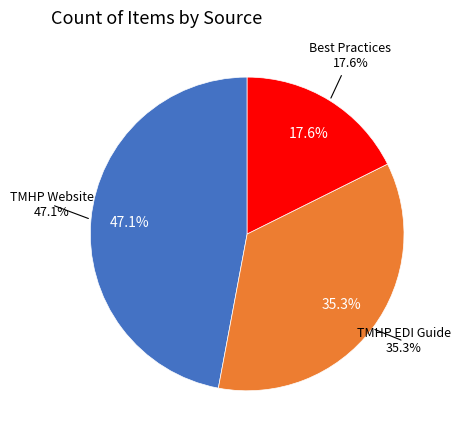

What percentage is the Best Practices slice, to the nearest percent?

18%